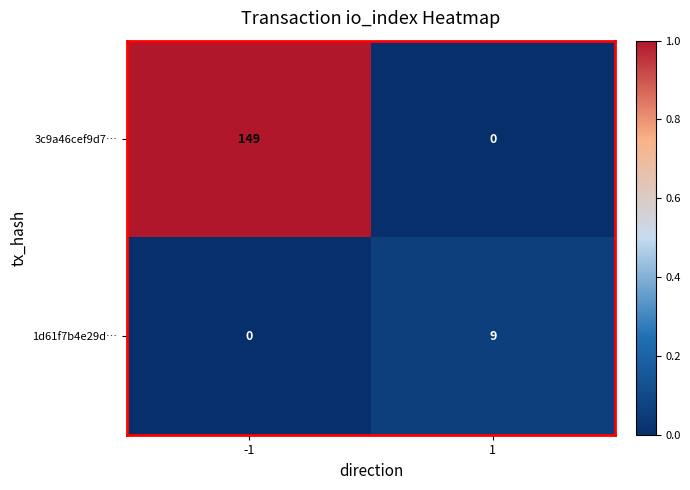

The 1d61f7b4e29d… series shows 3 at -1. True or false?

False